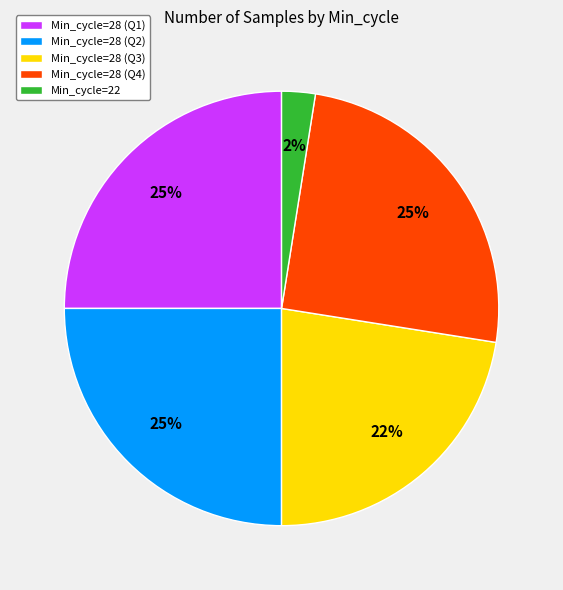

Combined, do Min_cycle=28 (Q4) and Min_cycle=22 account for over 50%?

No